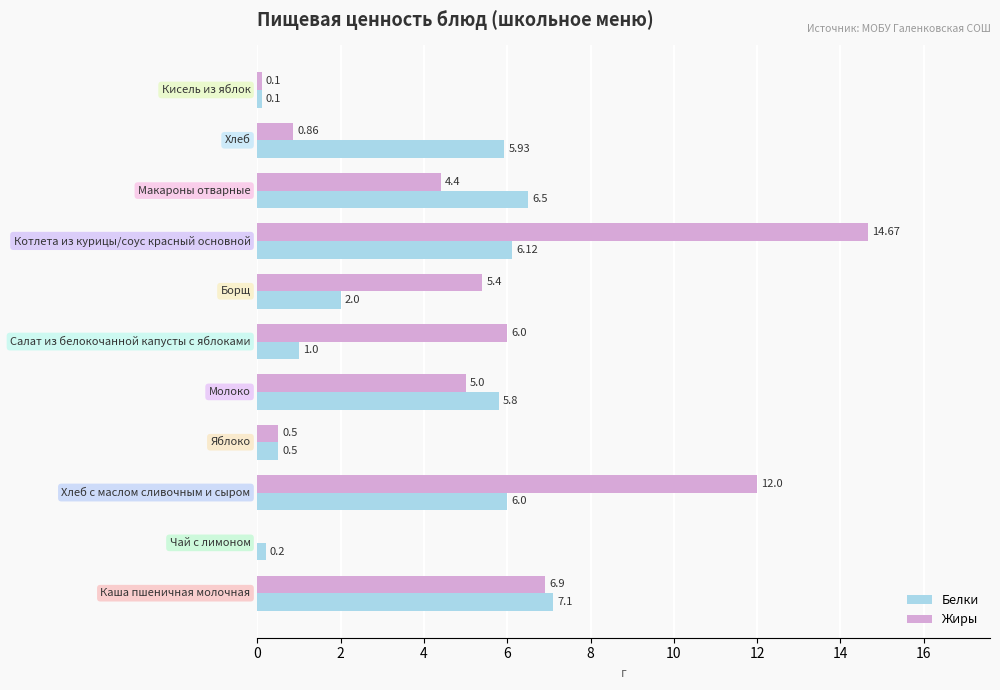

Which series has the largest total across all categories?

Жиры